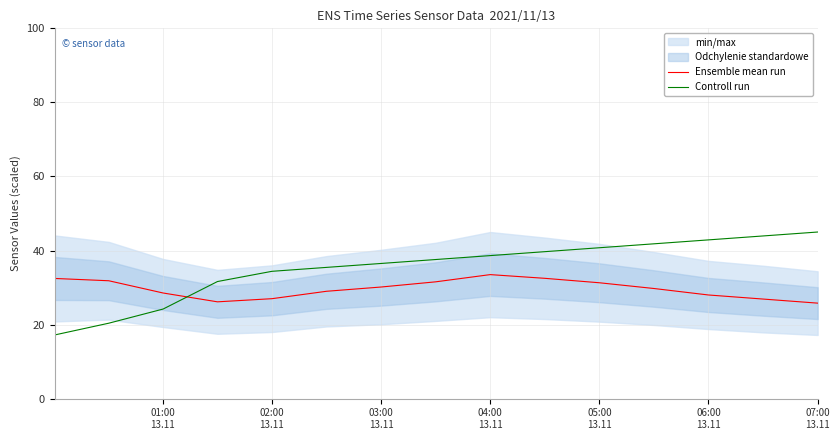

Which series ends up on top after the final intersection of Ensemble mean run and Controll run?

Controll run